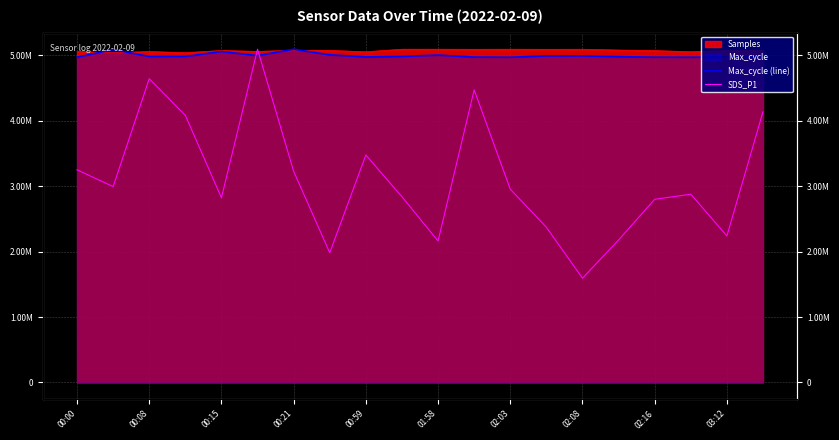

Reading left to right, extract all data points from this chart.

Max_cycle (line): 4972162.2	5089855.3	4983335.6	4983583.9	5059563.0	4996743.7	5094573.0	5009158.6	4976631.6	4984080.5	5004937.5	4974645.2	4971913.9	4992522.6	4991777.7	4980604.3	4972658.8	4971913.9	4974396.9	4982590.7
SDS_P1: 3251193.2	2994520.0	4643450.5	4083436.4	2823404.6	5094573.0	3227859.2	1983383.4	3476754.4	2838960.5	2162276.8	4472335.1	2955630.1	2372282.1	1594484.7	2177832.7	2800070.7	2877850.4	2240056.5	4137882.2